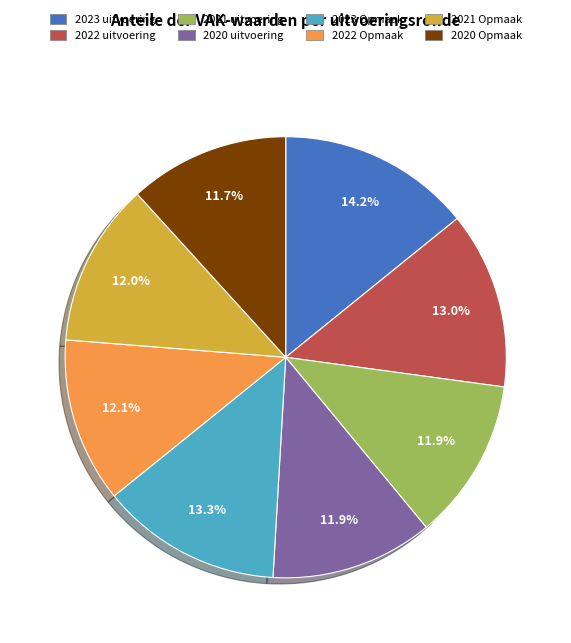

Approximately how many times larger is the value at 2023 Opmaak compared to 2022 Opmaak?

1.1